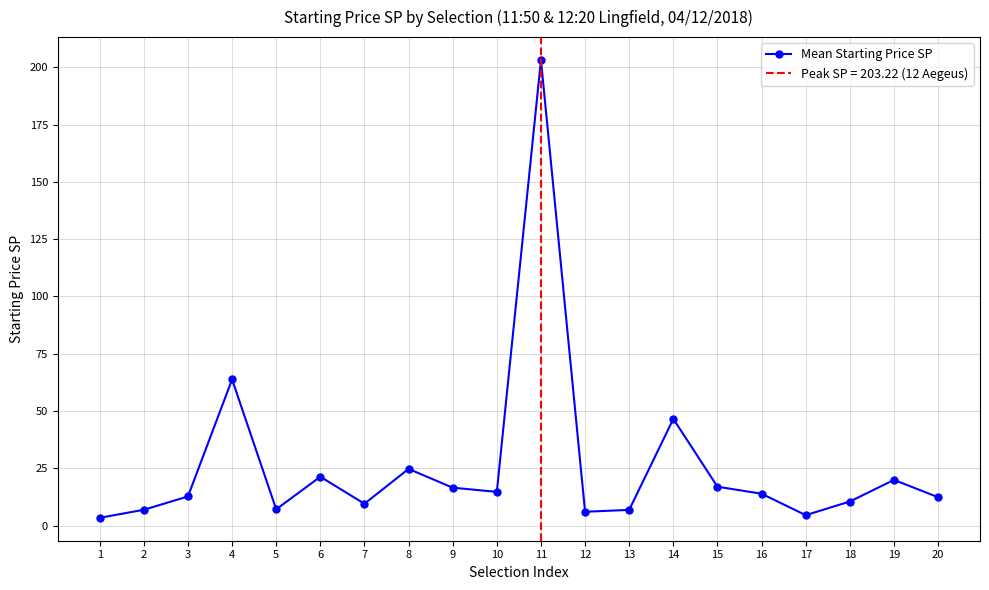

Approximately how many times larger is the value at 18 compared to 14?

0.2